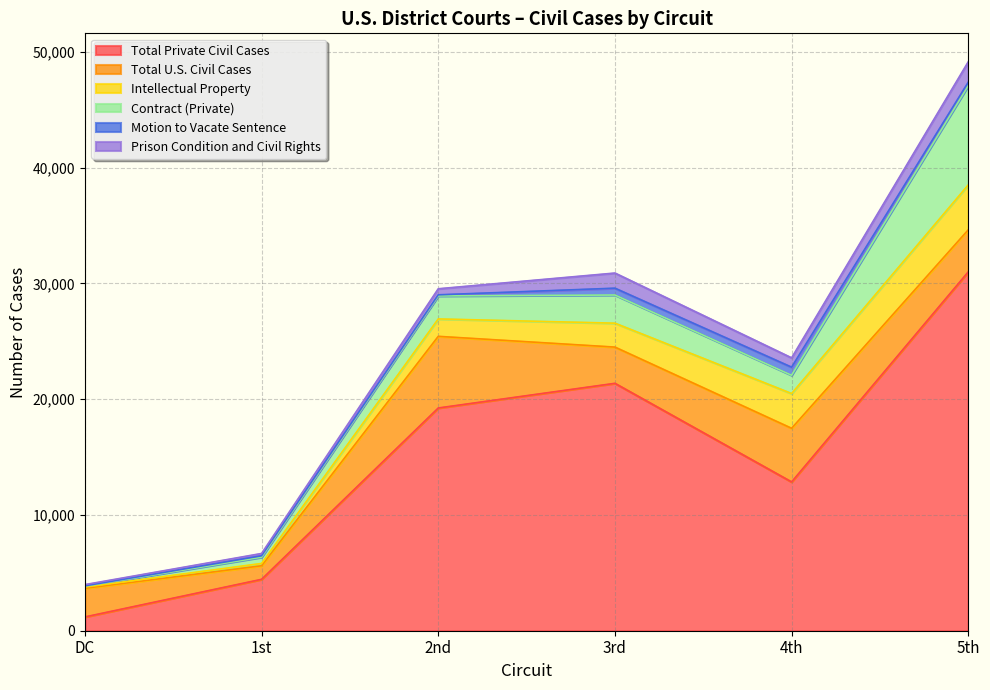

What is the greatest value displayed?

30997